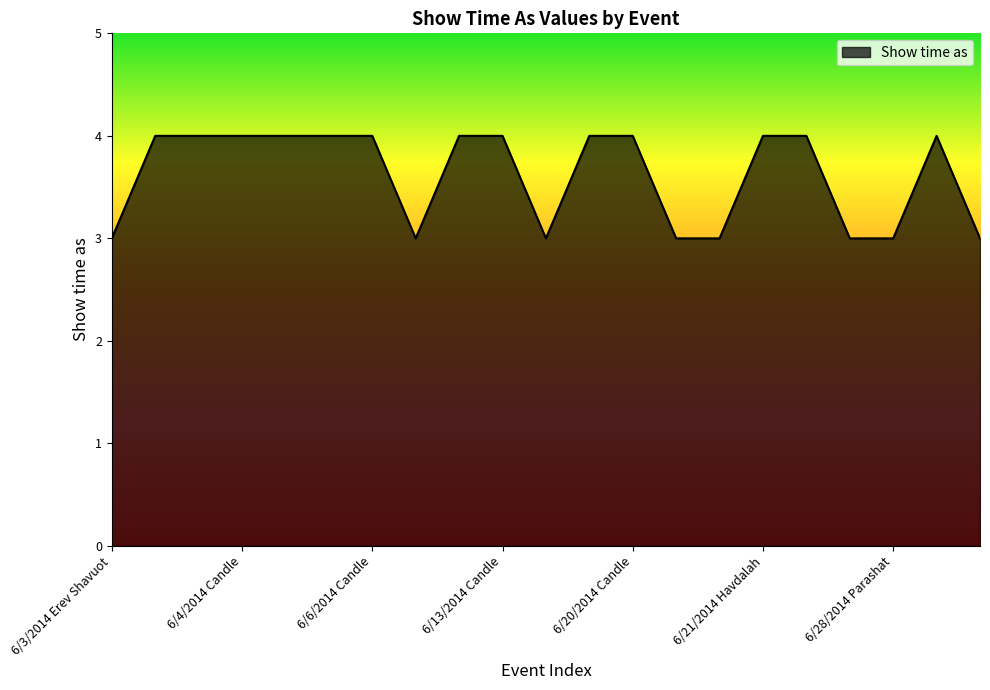

What is the maximum value shown in the chart?

4